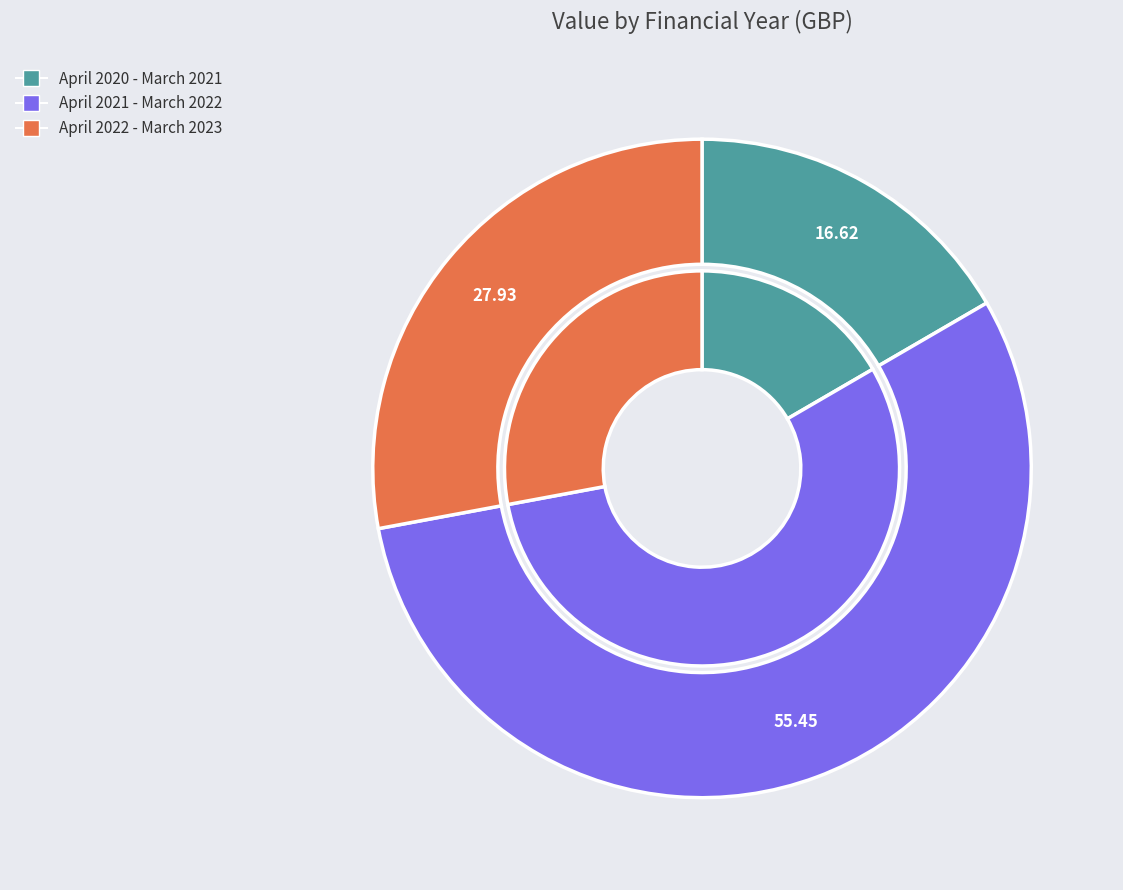

To the nearest percent, what portion does April 2021 - March 2022 represent?

55%